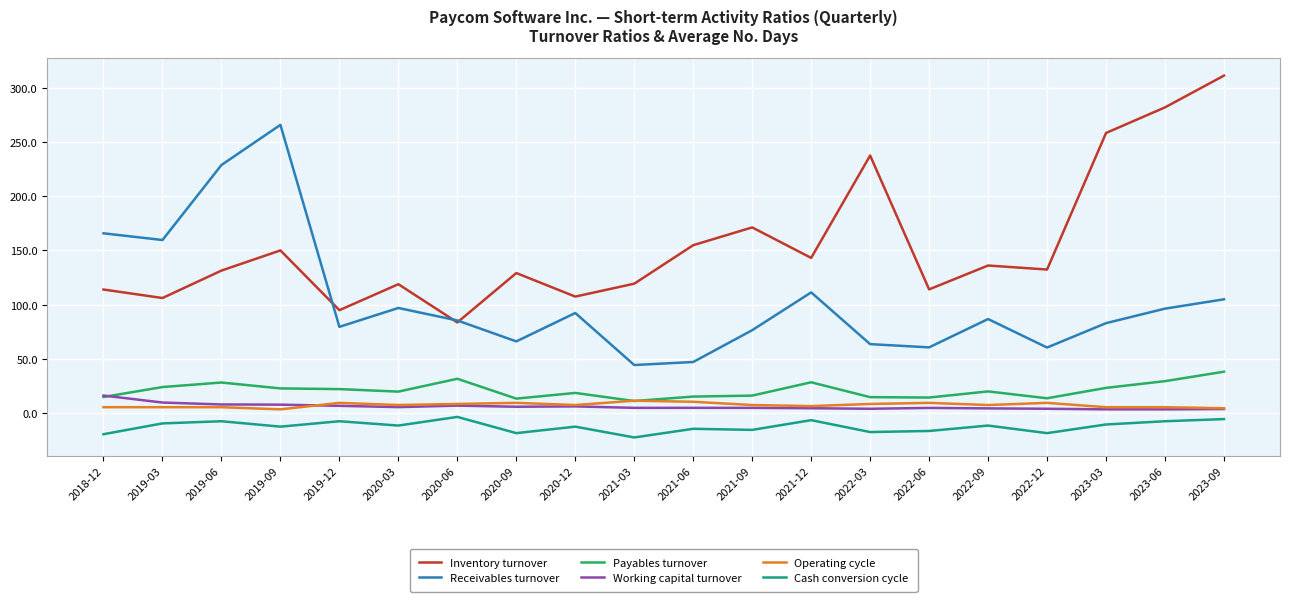

At which category does Receivables turnover reach its first local peak?

2019-09